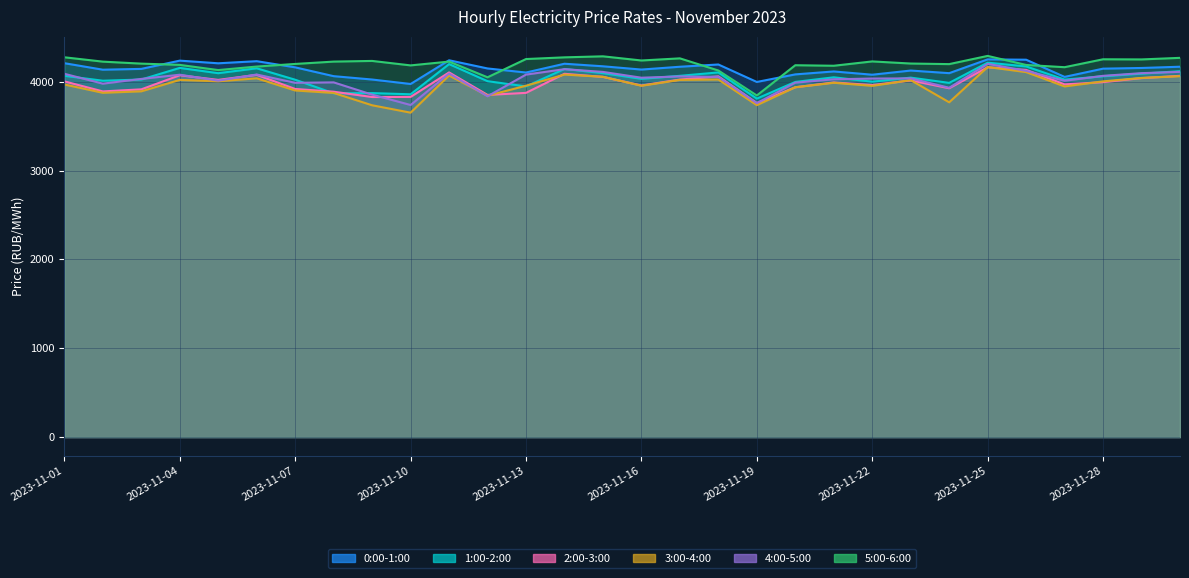

At which category is the sum across all series the highest?

2023-11-25